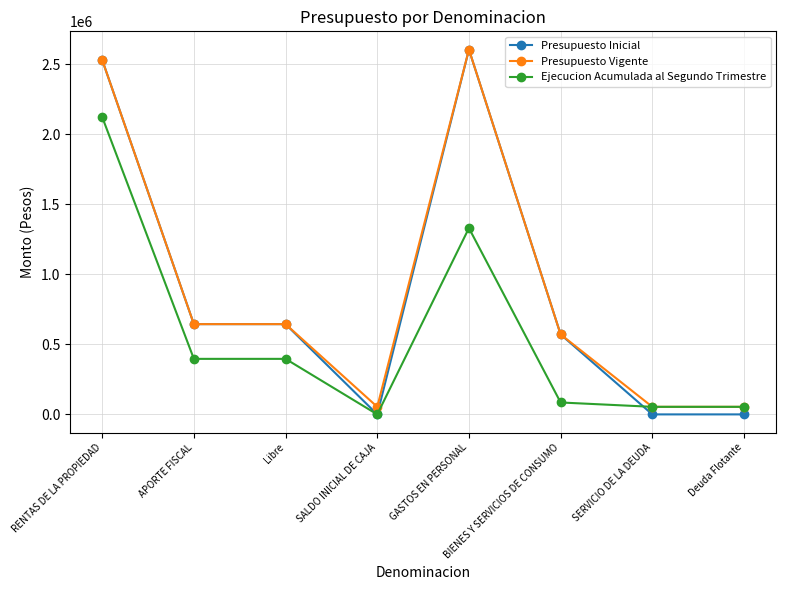

Which series has the largest range (max minus min)?

Presupuesto Inicial